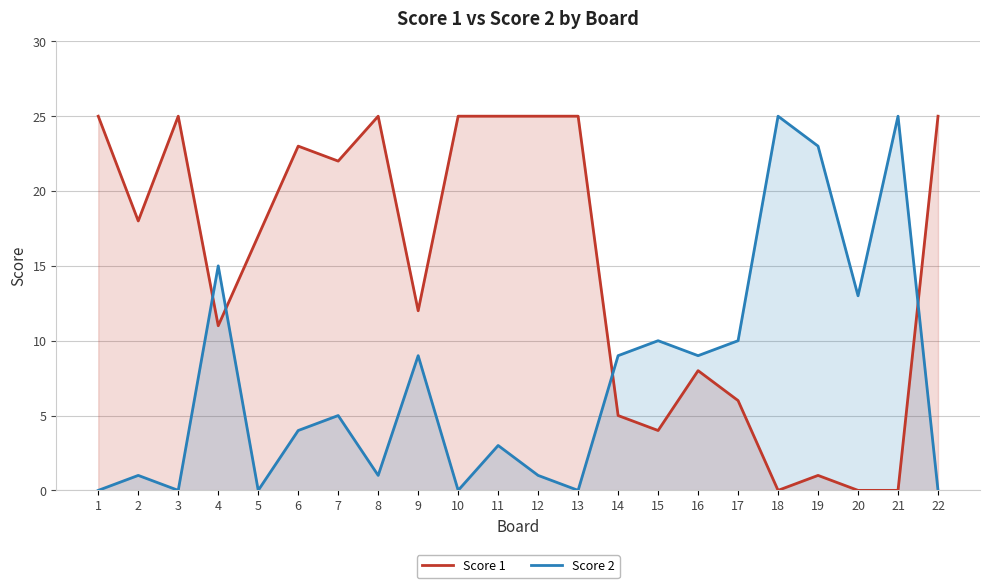

Between 16 and 14, which is larger?

16